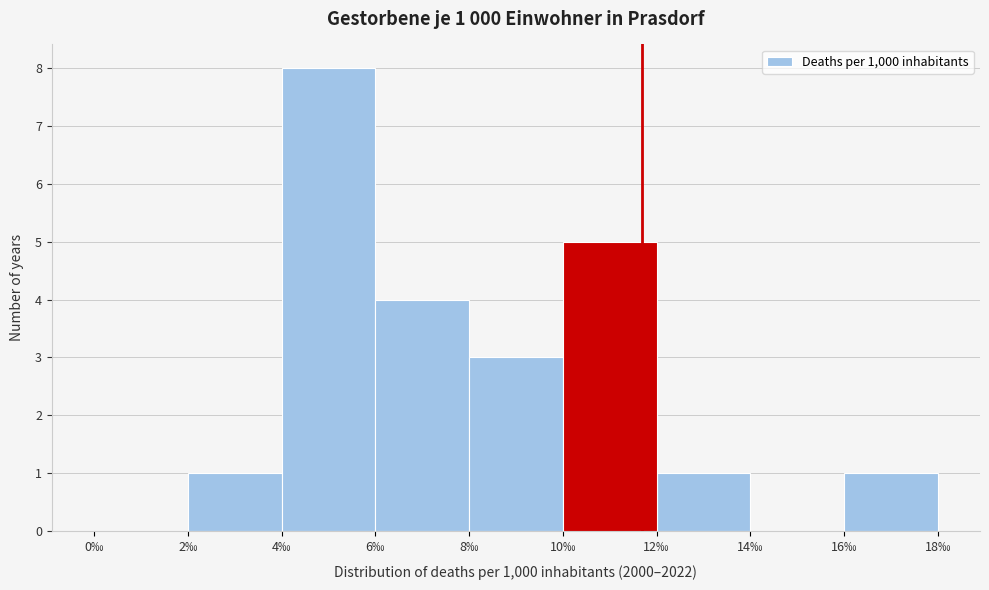

Which range on the x-axis has the tallest bar?

4 to 6